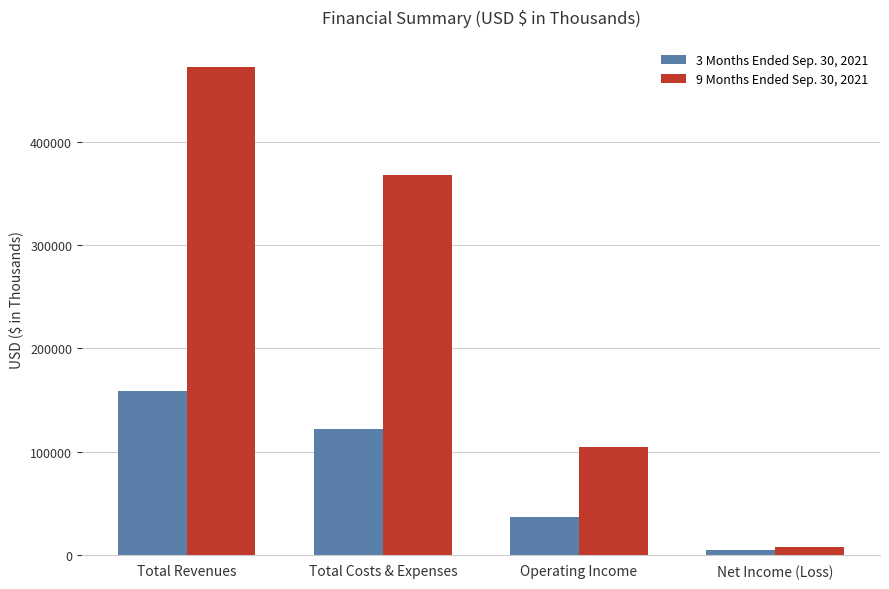

How many groups of bars are there?

4